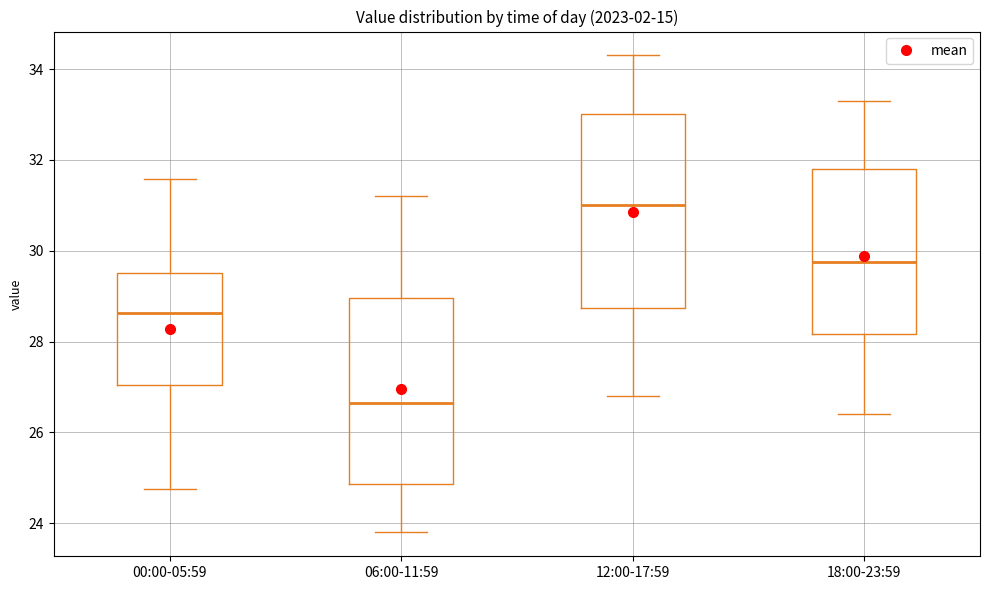

Reading left to right, transcribe this box plot: for each box, give where its median line is, the range the box spans, and where its two whiskers end, as read against the y-axis. The values are not printed on the chart, so give them approximately, as read against the axis.

00:00-05:59: median 28.6, box 27.0 to 29.6, whiskers 24.8 to 31.6
06:00-11:59: median 26.6, box 24.8 to 29.0, whiskers 23.8 to 31.2
12:00-17:59: median 31.0, box 28.8 to 33.0, whiskers 26.8 to 34.4
18:00-23:59: median 29.8, box 28.2 to 31.8, whiskers 26.4 to 33.4